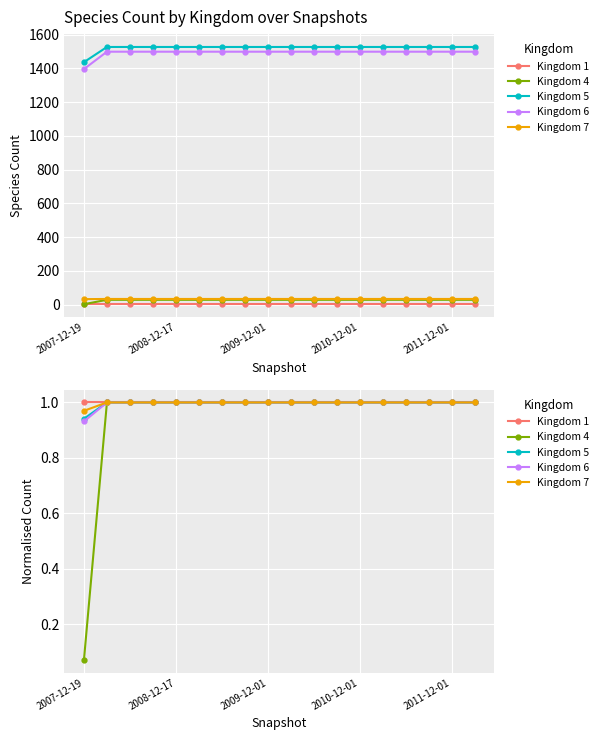

What is the total value across all series at 2010-12-01?

5.0